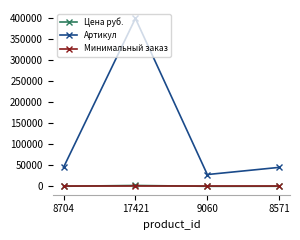

What is the label of the 2nd point from the right?

9060